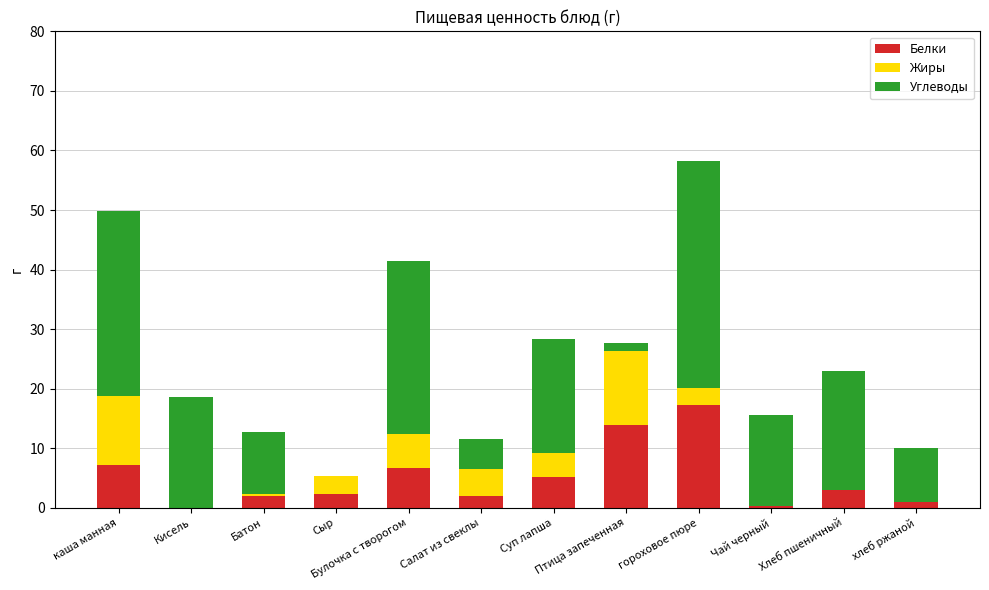

True or false: Белки has a value of 19.8 at Птица запеченная.

False